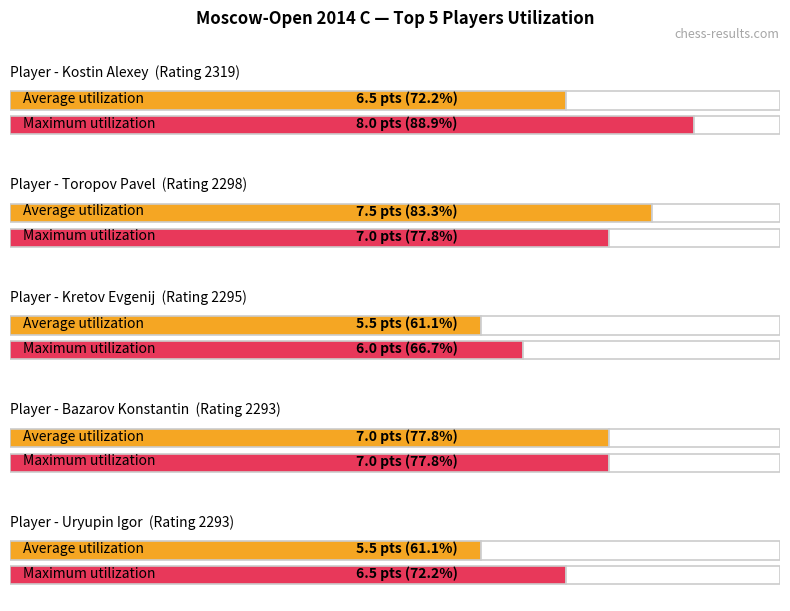

What is the value of the Maximum utilization bar at the 3rd from the left?

6.0